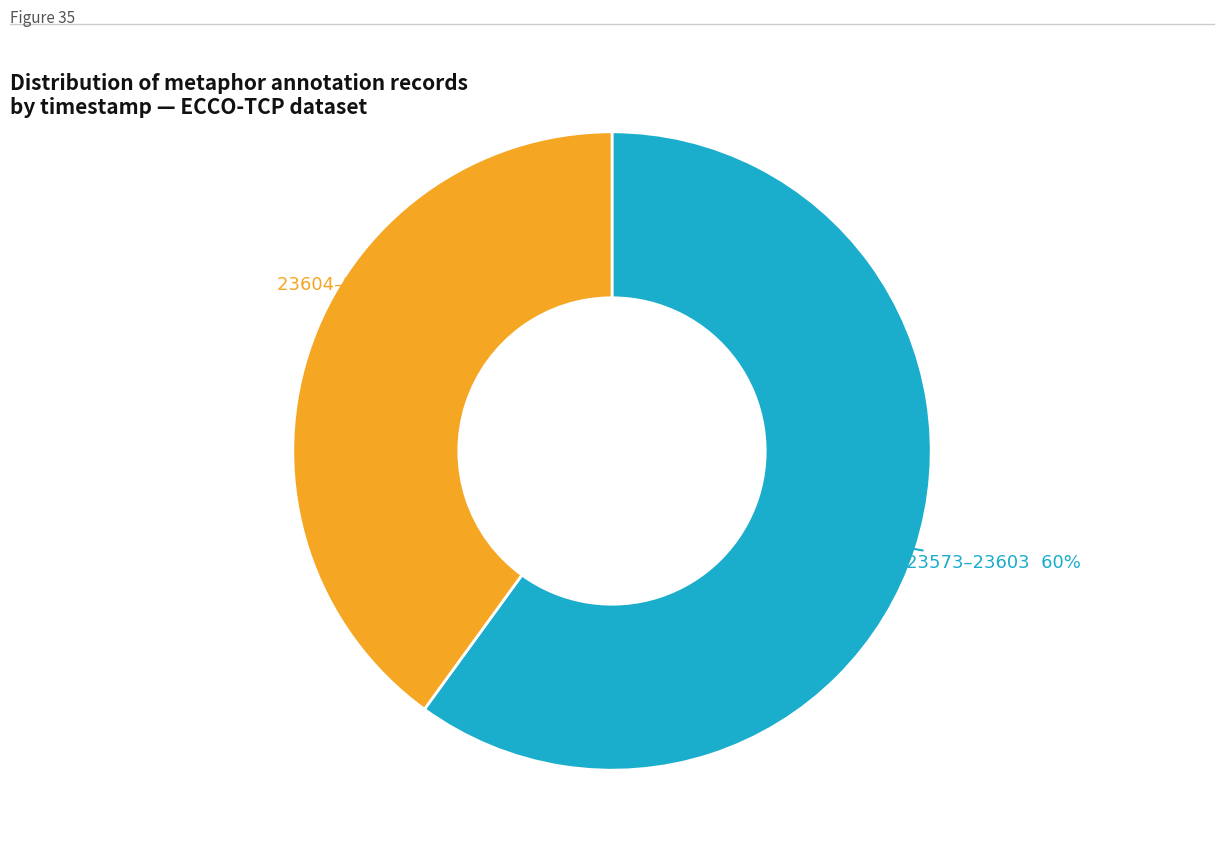

To the nearest percent, what is the average slice percentage?

50%